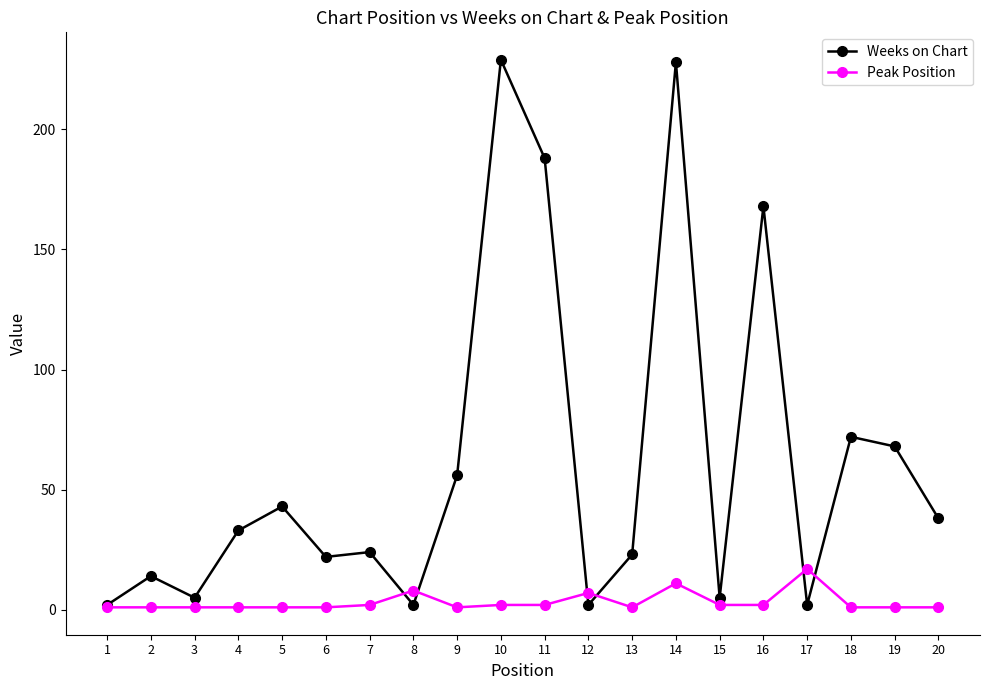

Between 11 and 18, which series saw the biggest shift?

Weeks on Chart